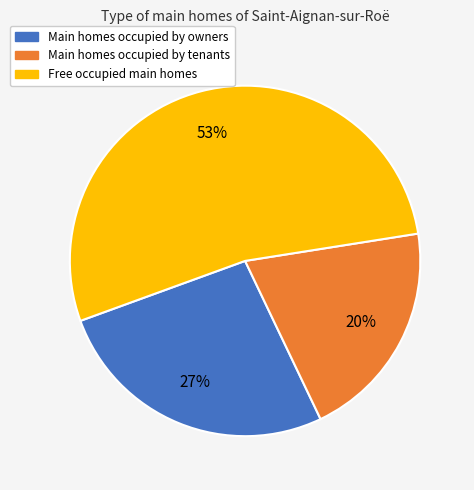

To the nearest percent, what is the difference between the largest and smallest slice percentages?

33%